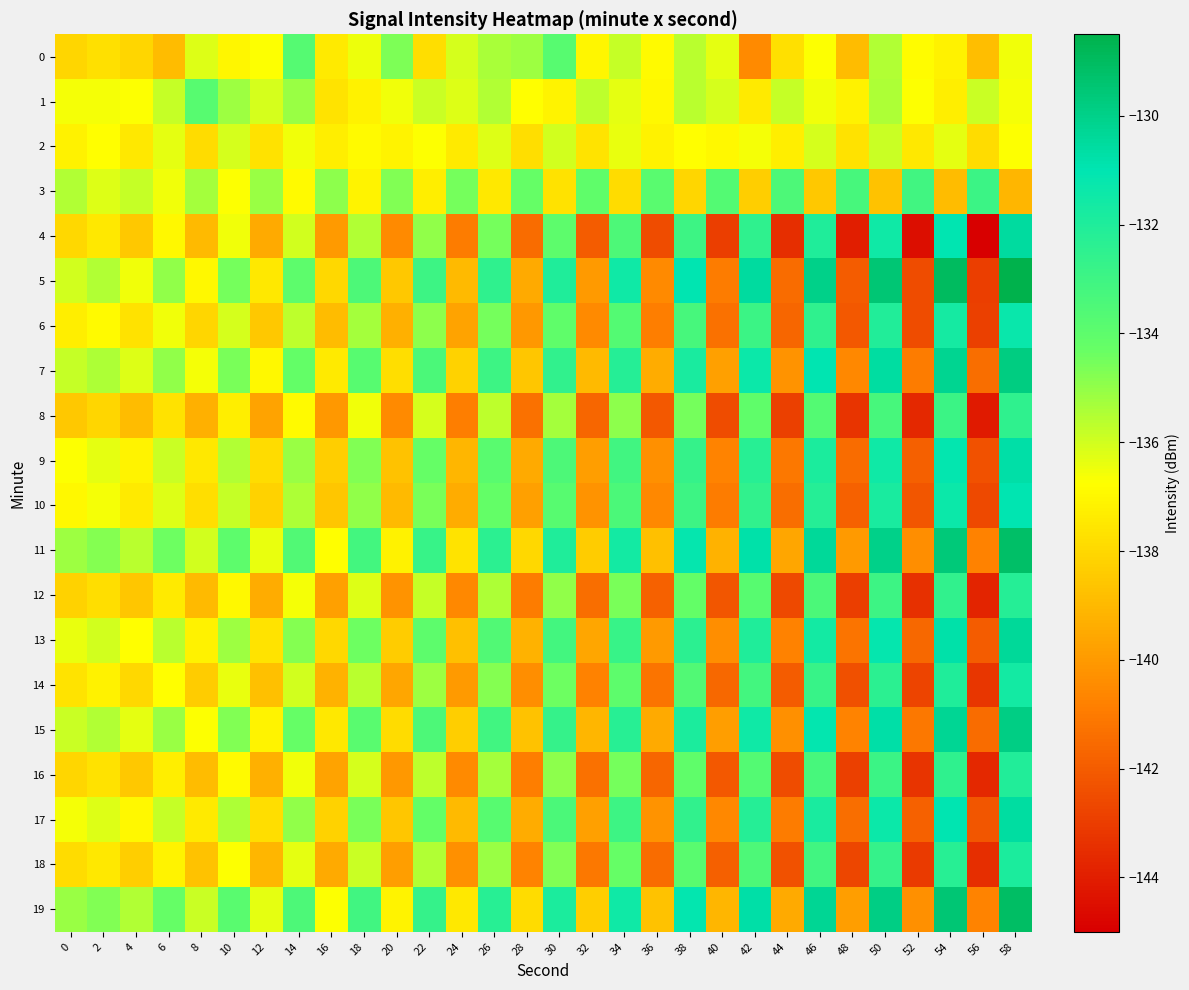

What is the total value across all series at 34?

-2677.3